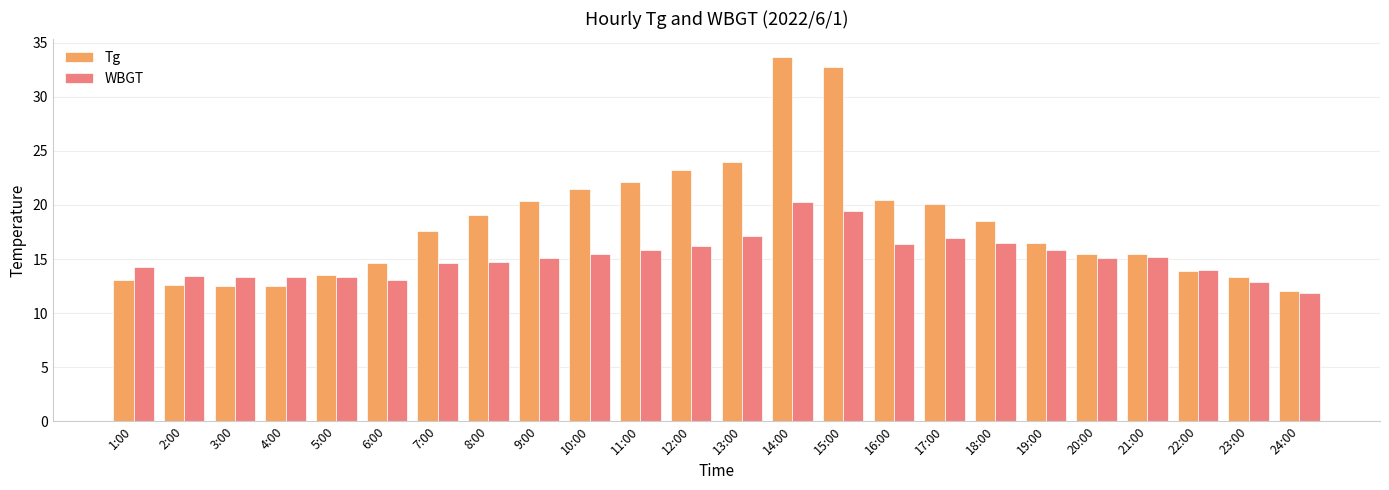

What is the spread (max minus min) of values at 14:00?

13.4